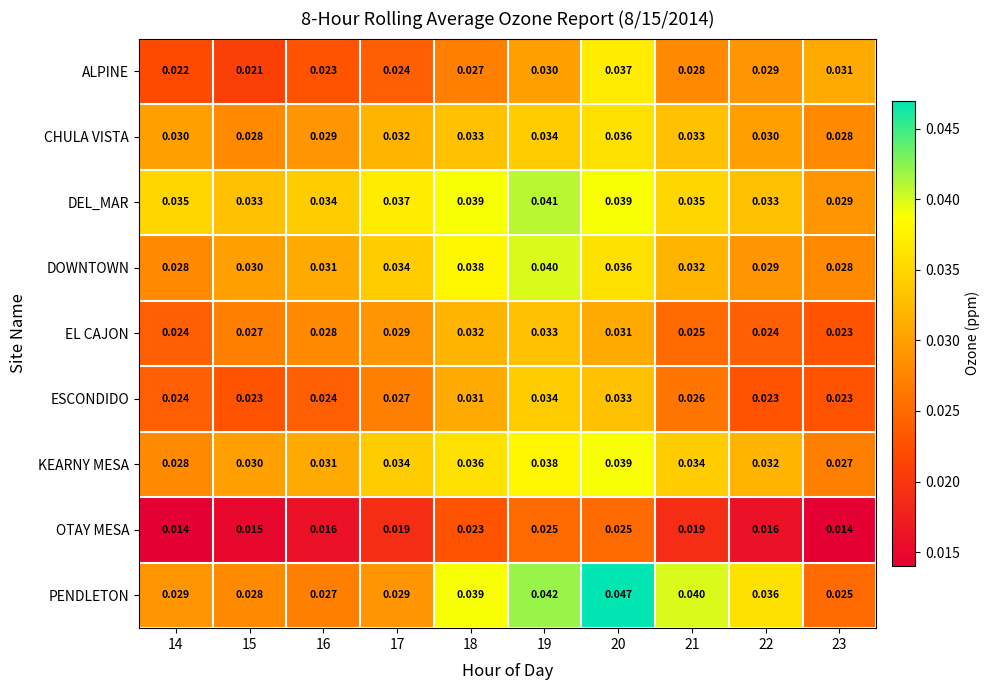

At how many categories does at least one series exceed 0?

10